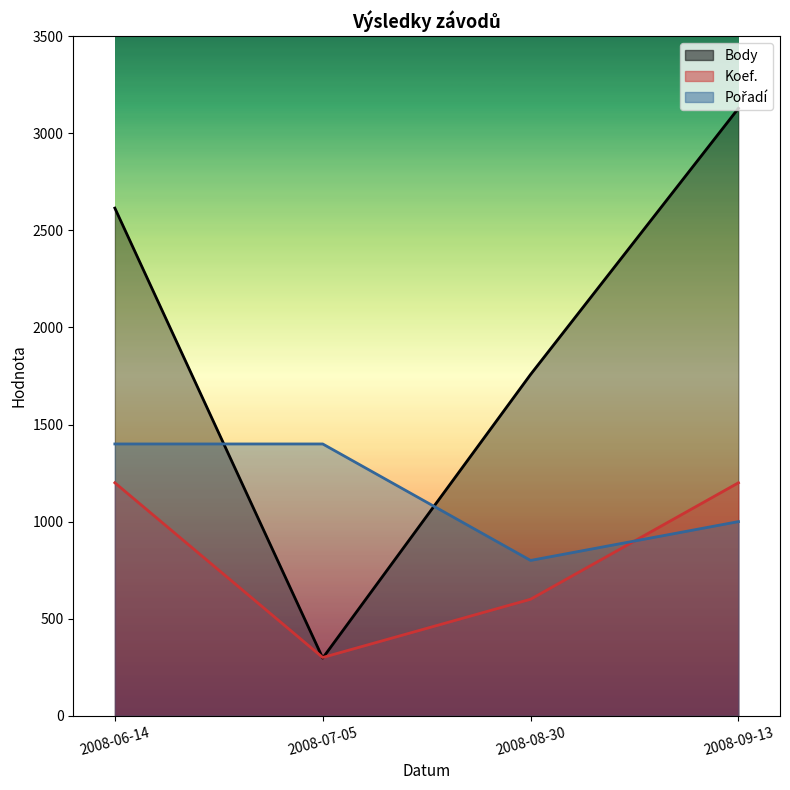

Where is Pořadí nearest to the value 1100?

2008-09-13